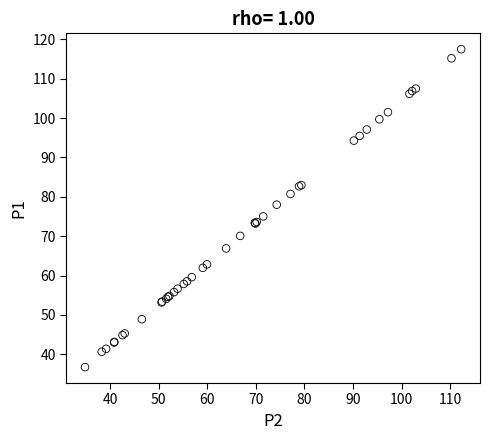

What Y value in the scatter plot is closest to 77?

78.0